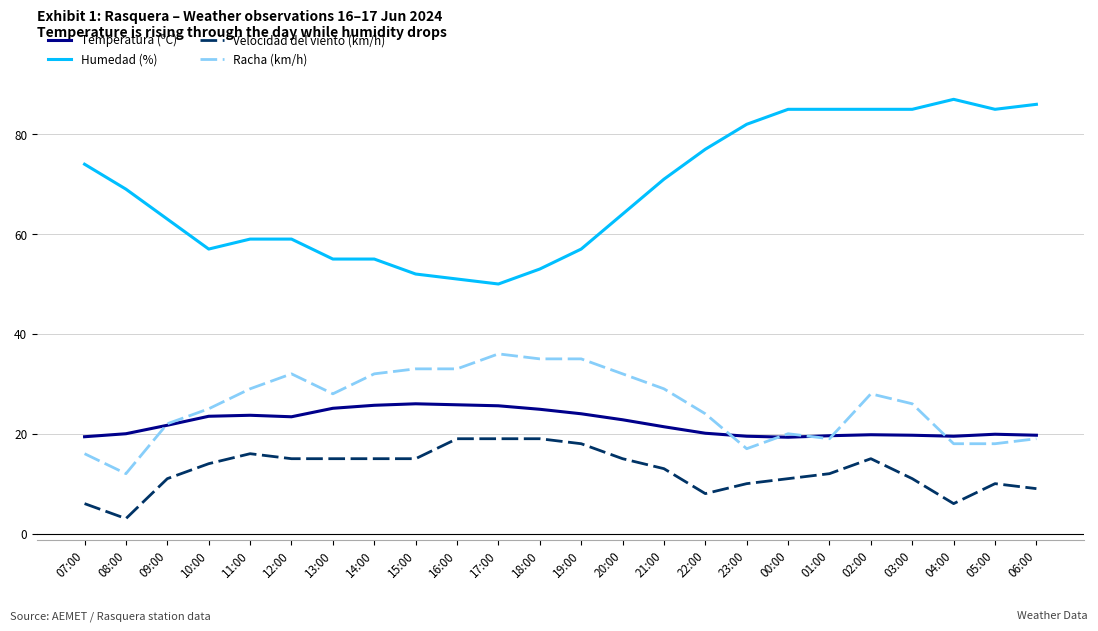

What is the lowest value of the Velocidad del viento (km/h) series?

3.0